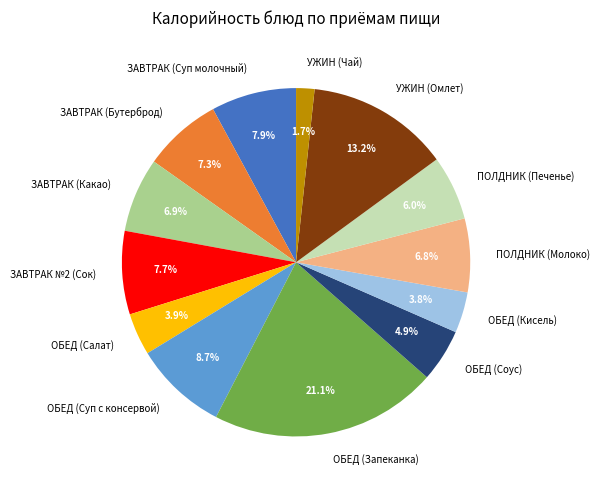

What percentage do УЖИН (Чай) and ОБЕД (Суп с консервой) together represent?

10.4%